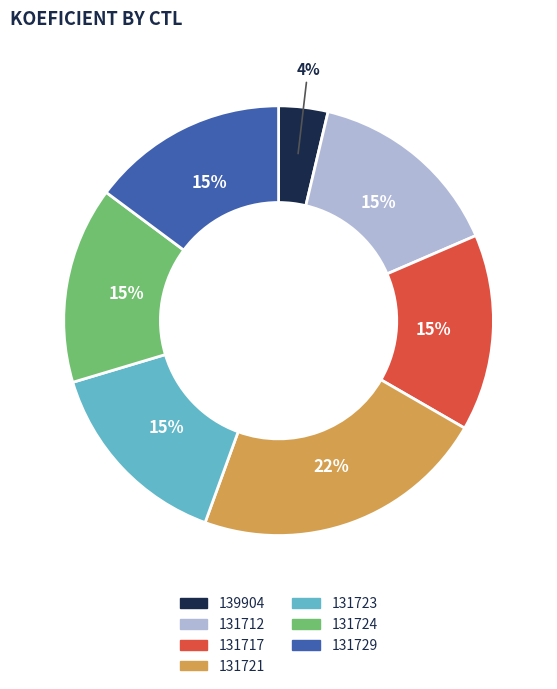

Which category has the smallest portion of the pie?

139904